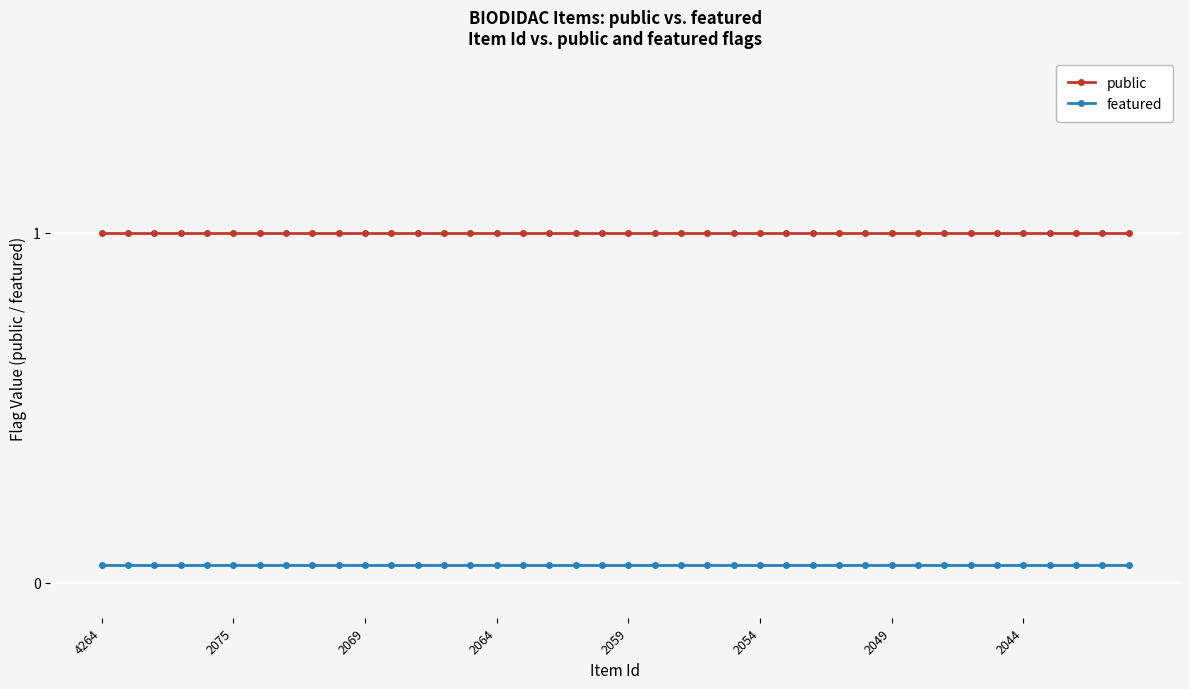

What is the value of the featured point at the 40th from the left?

0.1